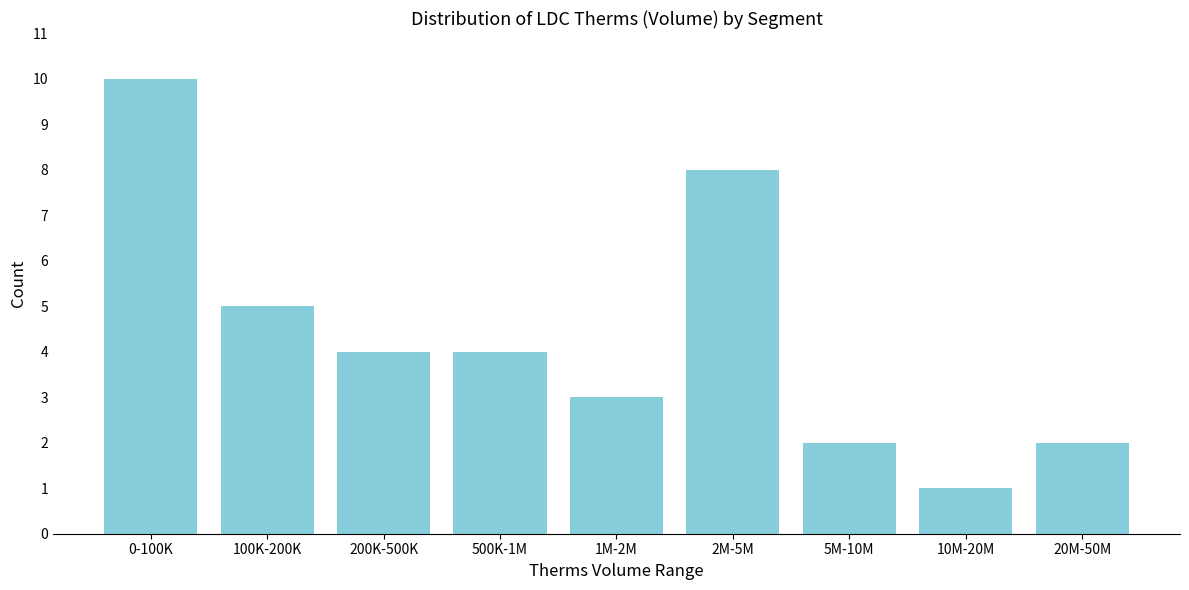

Reading left to right, extract all data points from this chart.

0-100K=10	100K-200K=5	200K-500K=4	500K-1M=4	1M-2M=3	2M-5M=8	5M-10M=2	10M-20M=1	20M-50M=2